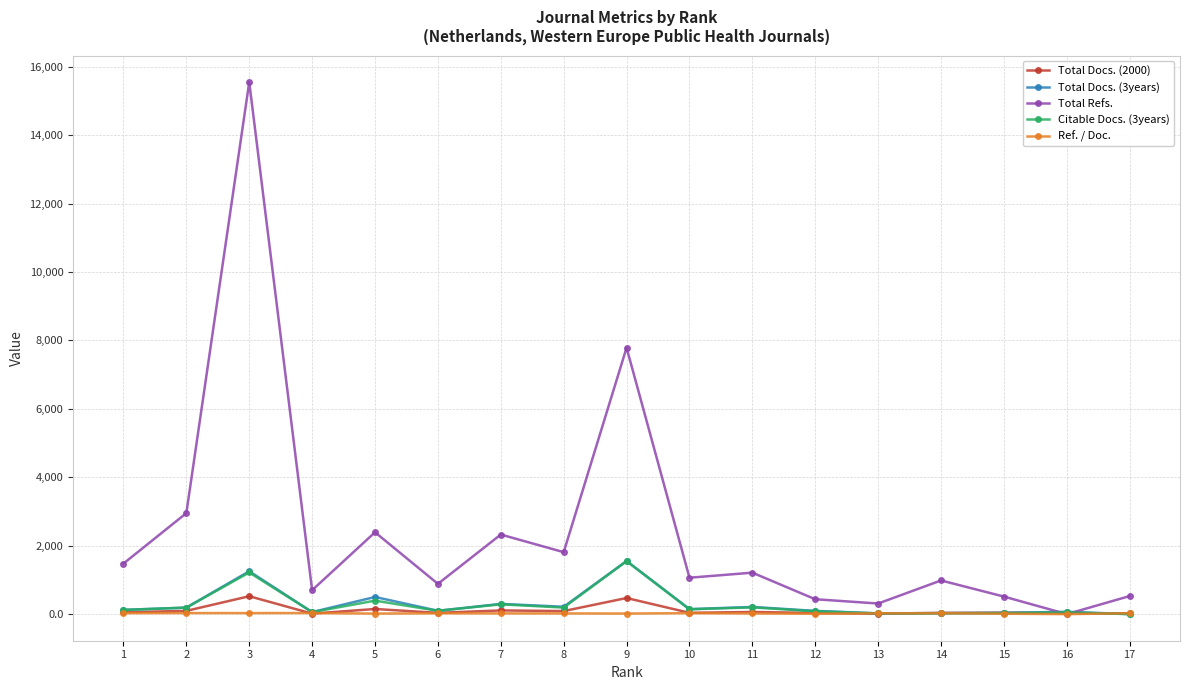

What is the value of the Ref. / Doc. point at the 11th from the left?

19.2